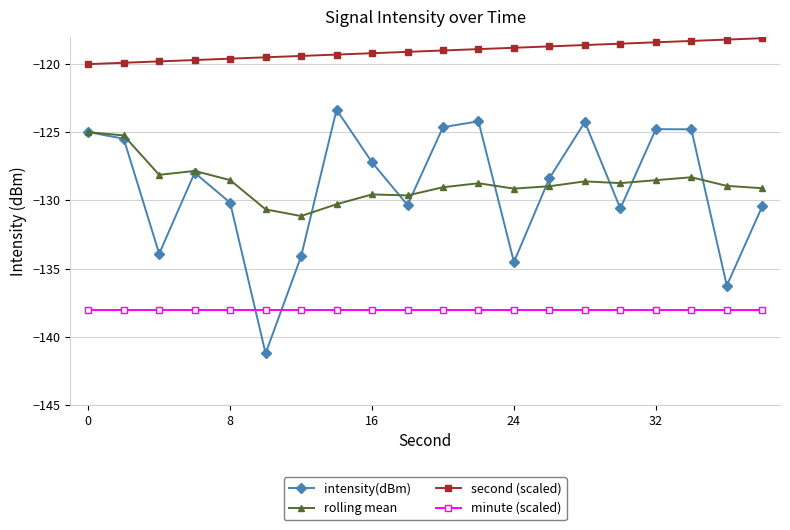

Rank the series by their maximum value, from highest to lowest.

second (scaled), intensity(dBm), rolling mean, minute (scaled)